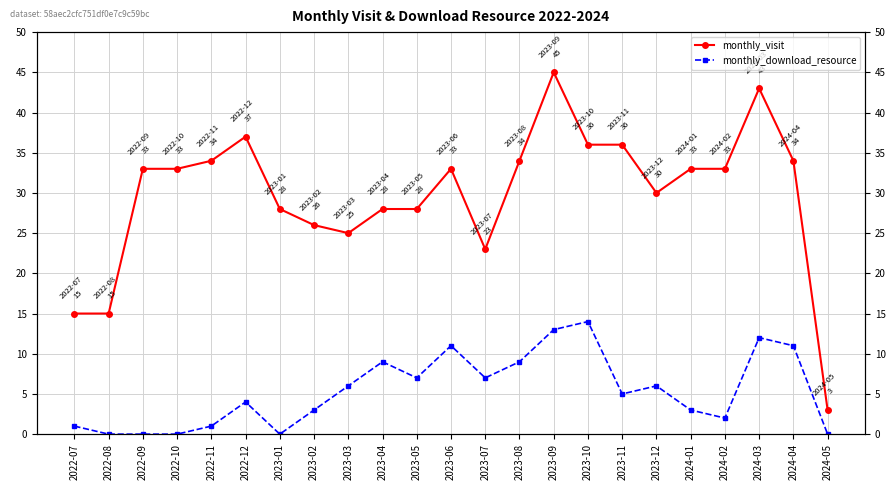

Which series has the widest spread of values?

monthly_visit